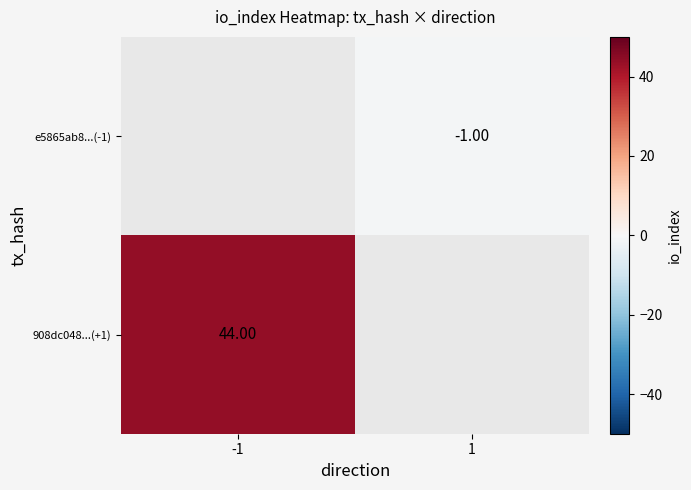

True or false: 908dc048...(+1) has a value of 30.5 at -1.

False